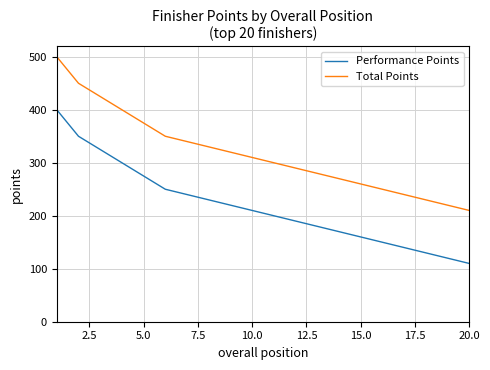

Is this an area chart (filled region under the line)?

No